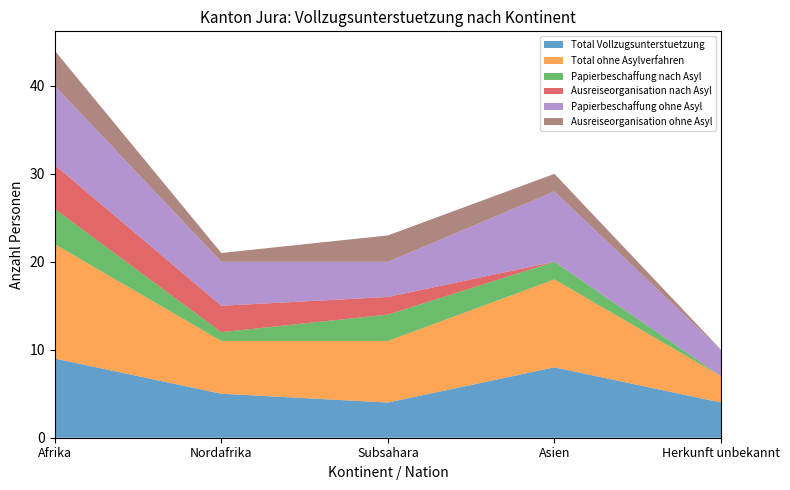

Reading left to right, extract all data points from this chart.

Total Vollzugsunterstuetzung: 9	5	4	8	4
Total ohne Asylverfahren: 13	6	7	10	3
Papierbeschaffung nach Asyl: 4	1	3	2	0
Ausreiseorganisation nach Asyl: 5	3	2	0	0
Papierbeschaffung ohne Asyl: 9	5	4	8	3
Ausreiseorganisation ohne Asyl: 4	1	3	2	0